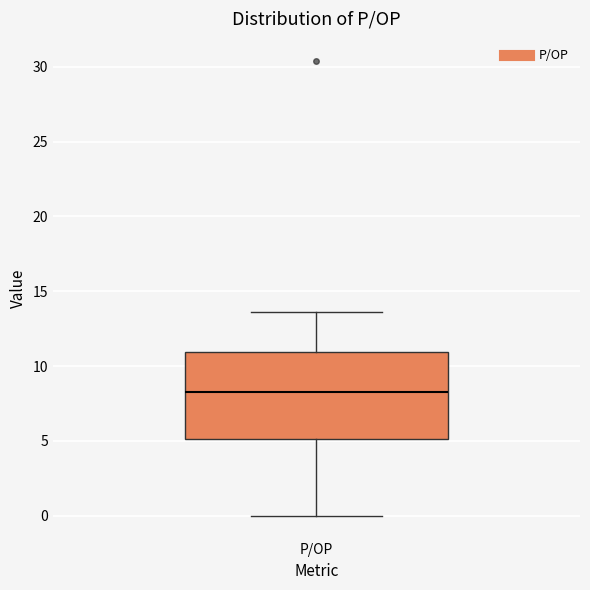

Transcribe this box plot: give where the median line is, the range the box spans, and where the two whiskers end, as read against the y-axis. The values are not printed on the chart, so give them approximately, as read against the axis.

median 8.5, box 5.0 to 11.0, whiskers 0.0 to 13.5